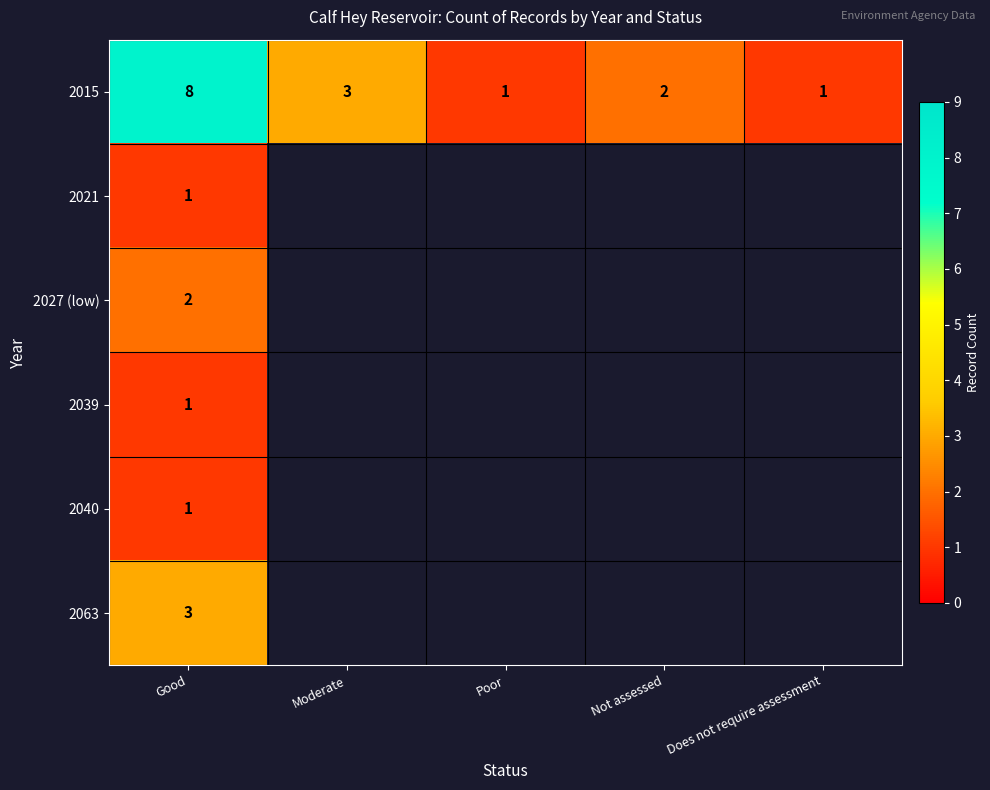

What is the greatest value displayed?

8.0